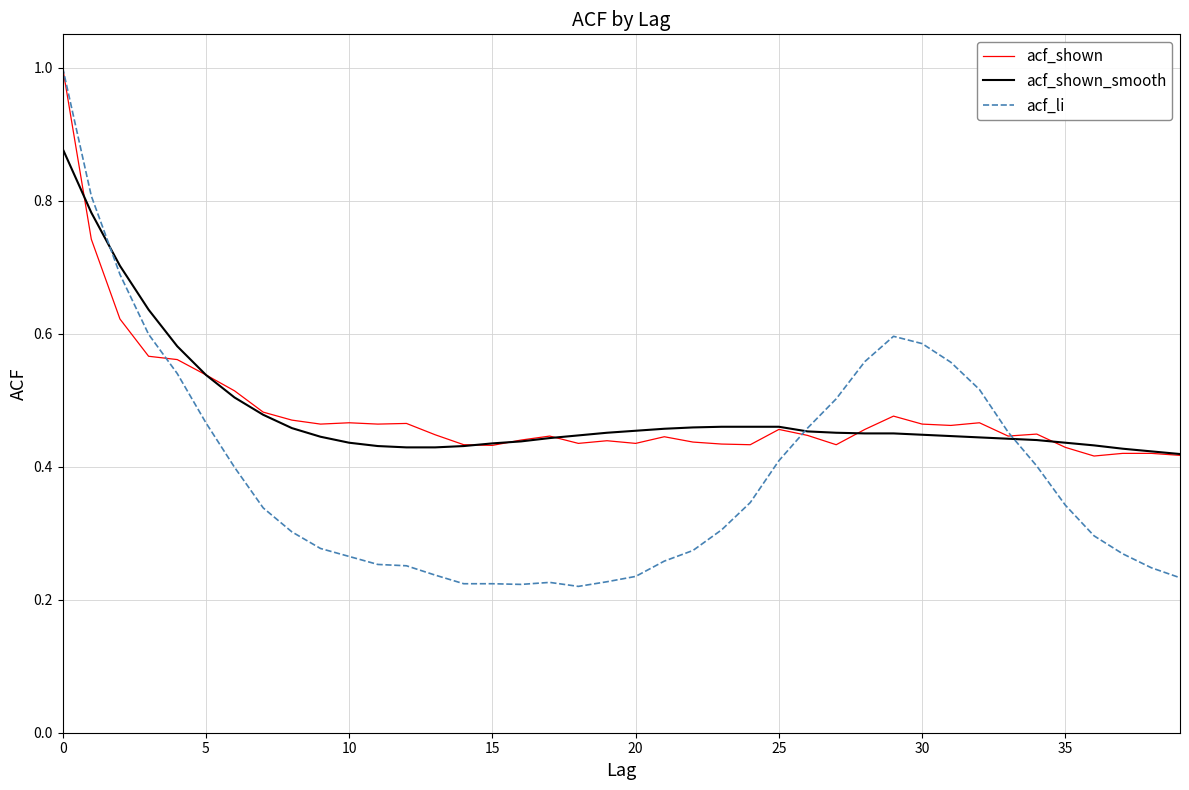

What is the greatest value displayed?

1.0